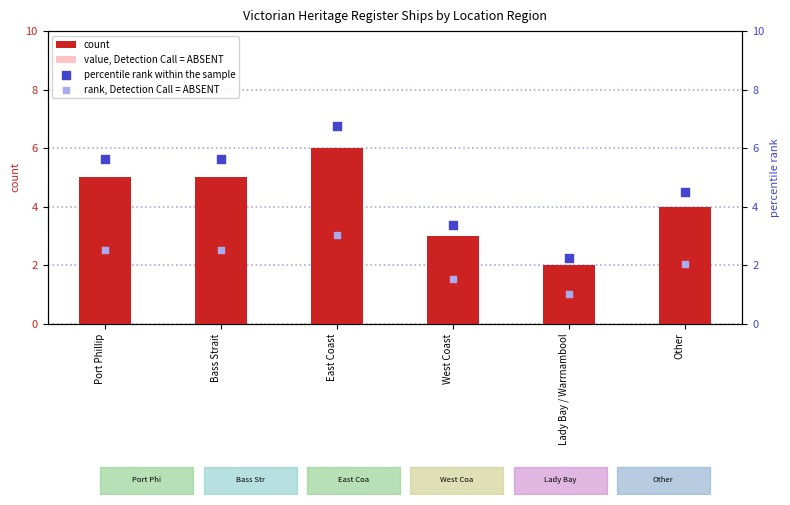

At how many categories does at least one series exceed 1?

6